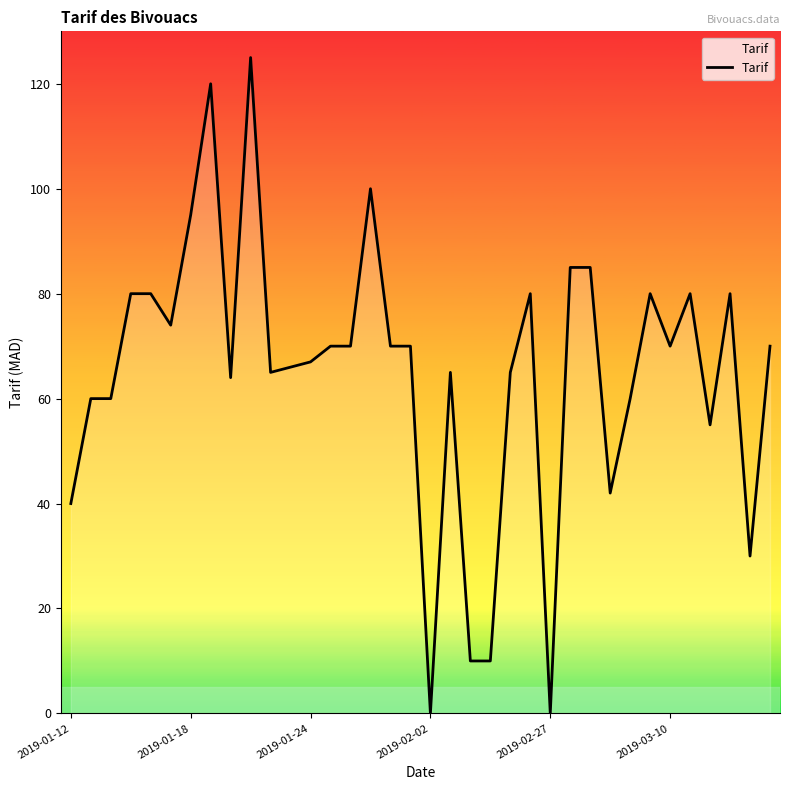

What is the difference between the maximum and minimum values?

125